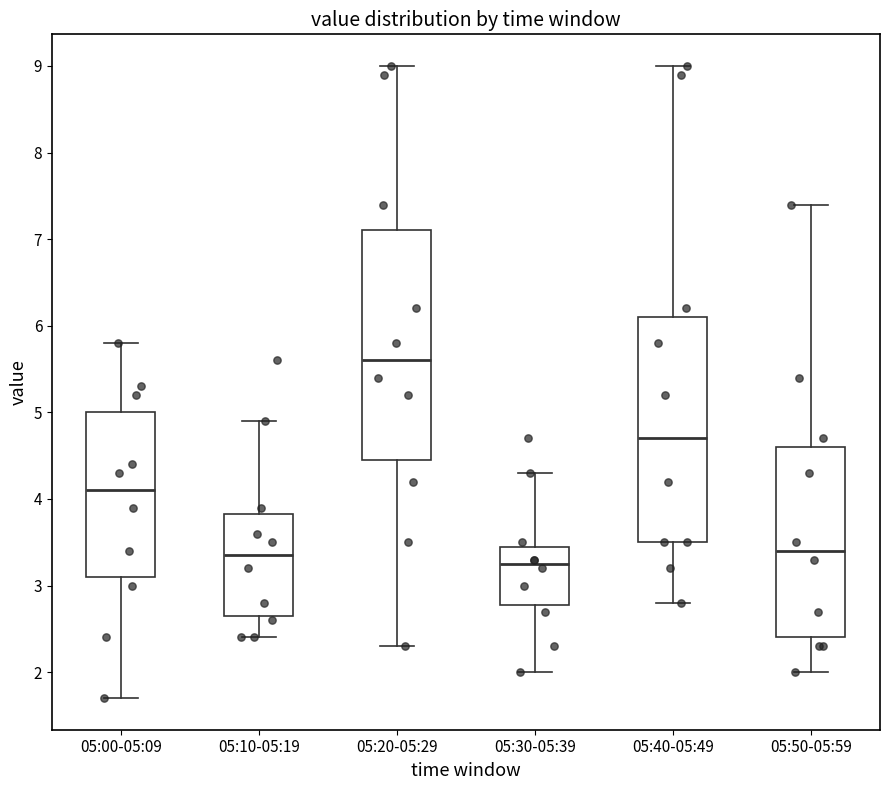

Which box has the highest median line?

05:20-05:29